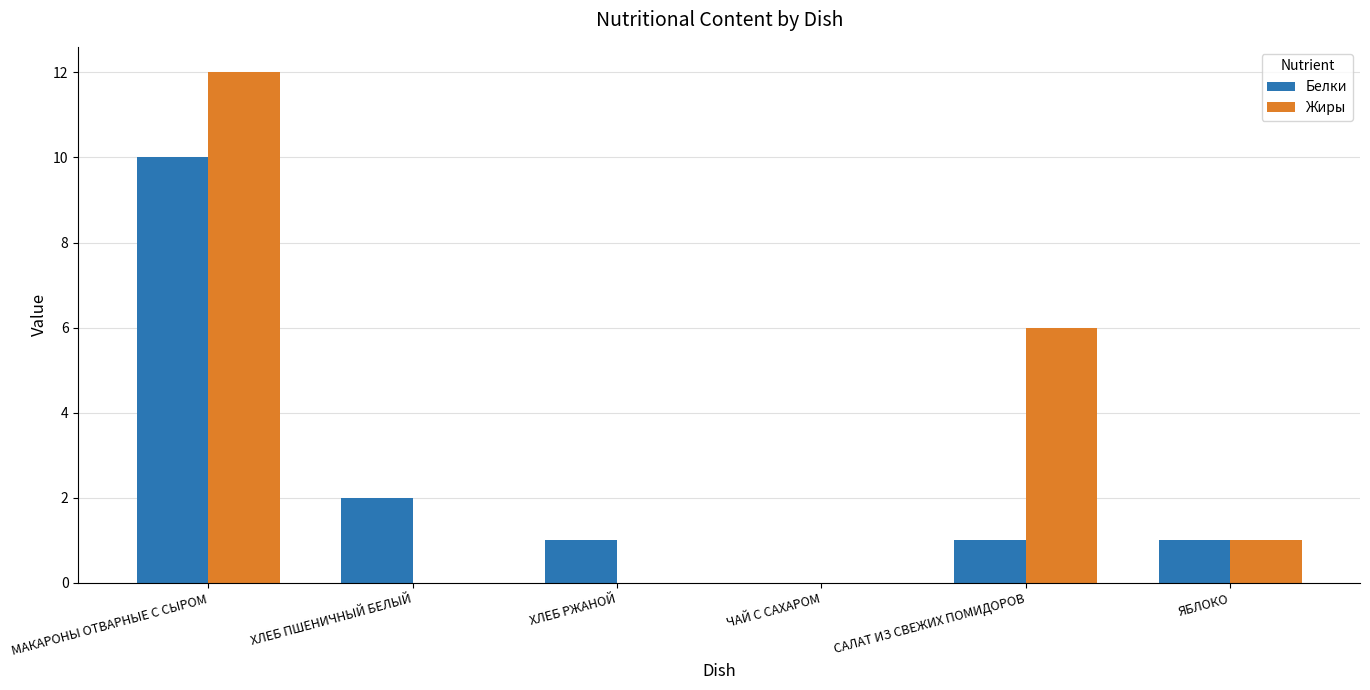

Reading left to right, list all the values displayed in this chart.

Белки: МАКАРОНЫ ОТВАРНЫЕ С СЫРОМ=10	ХЛЕБ ПШЕНИЧНЫЙ БЕЛЫЙ=2	ХЛЕБ РЖАНОЙ=1	ЧАЙ С САХАРОМ=0	САЛАТ ИЗ СВЕЖИХ ПОМИДОРОВ=1	ЯБЛОКО=1
Жиры: МАКАРОНЫ ОТВАРНЫЕ С СЫРОМ=12	ХЛЕБ ПШЕНИЧНЫЙ БЕЛЫЙ=0	ХЛЕБ РЖАНОЙ=0	ЧАЙ С САХАРОМ=0	САЛАТ ИЗ СВЕЖИХ ПОМИДОРОВ=6	ЯБЛОКО=1